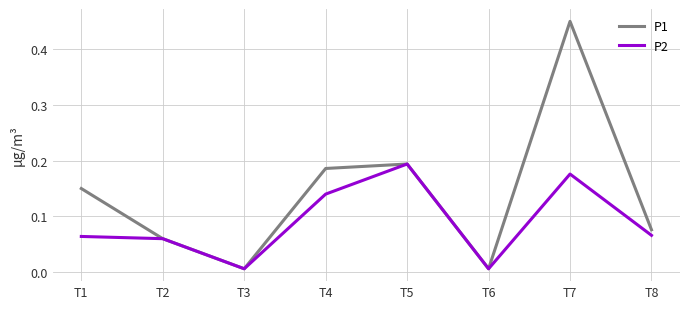

At which category does the chart reach its peak across all series?

T7